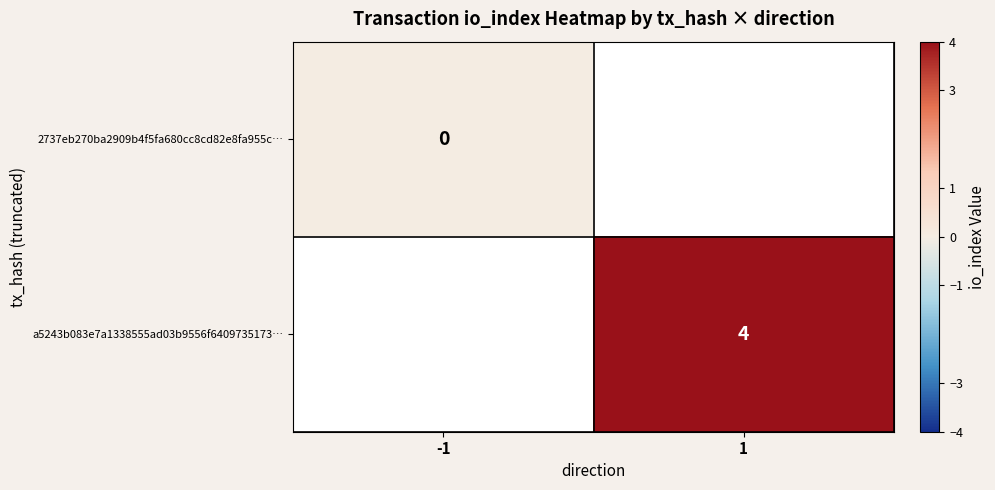

Is it true that a5243b083e7a1338555ad03b9556f6409735173… equals 7 at 1?

False